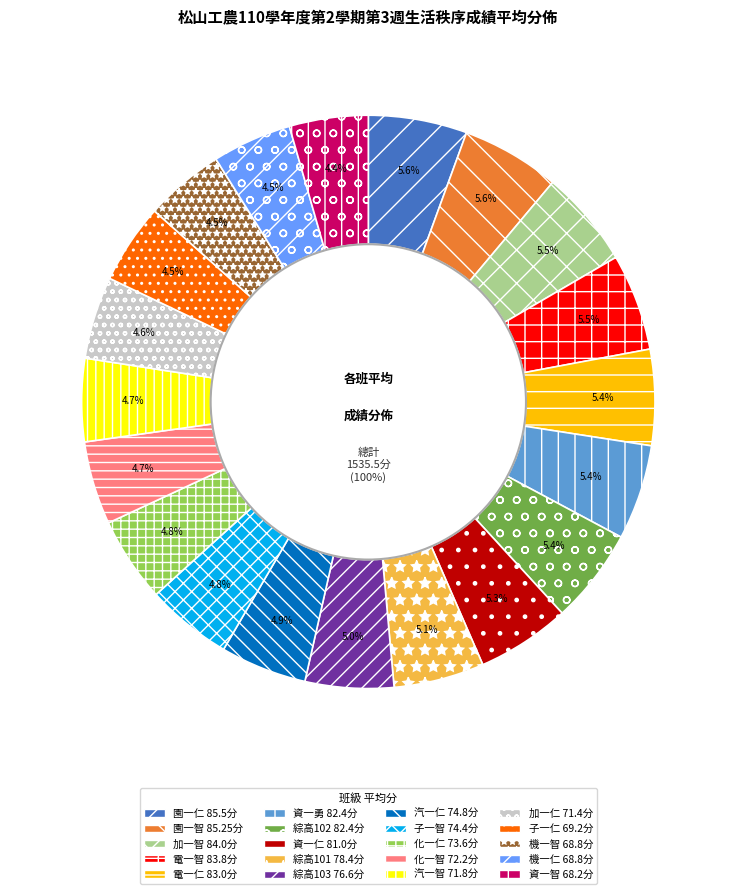

How many segments does this pie chart have?

20